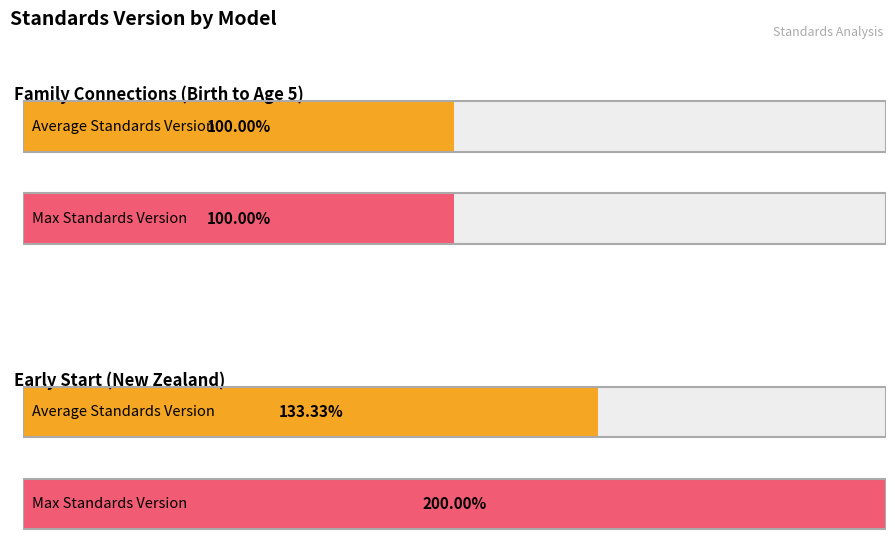

How many bars are there in total?

4